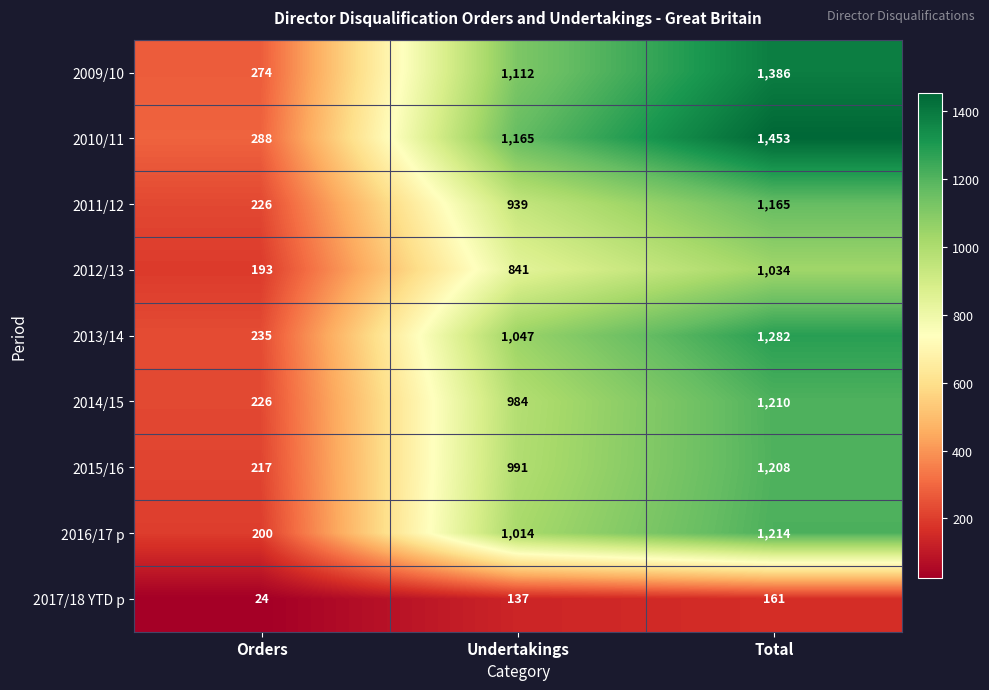

Which series has the widest spread of values?

2010/11